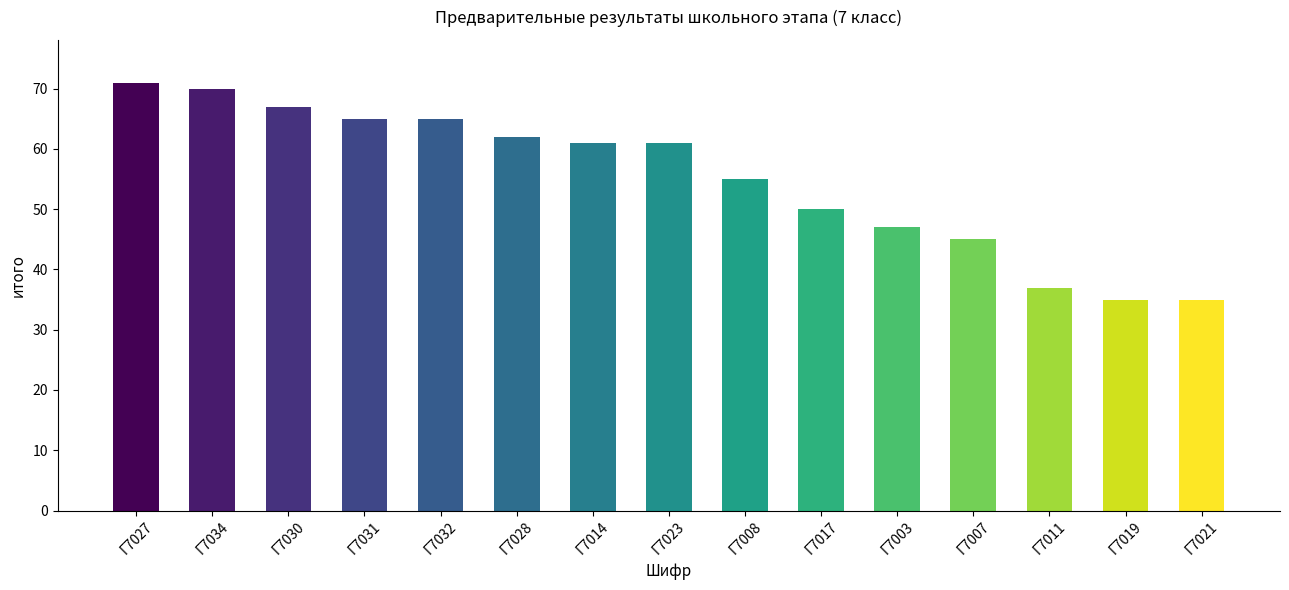

How many data points does each series have?

15